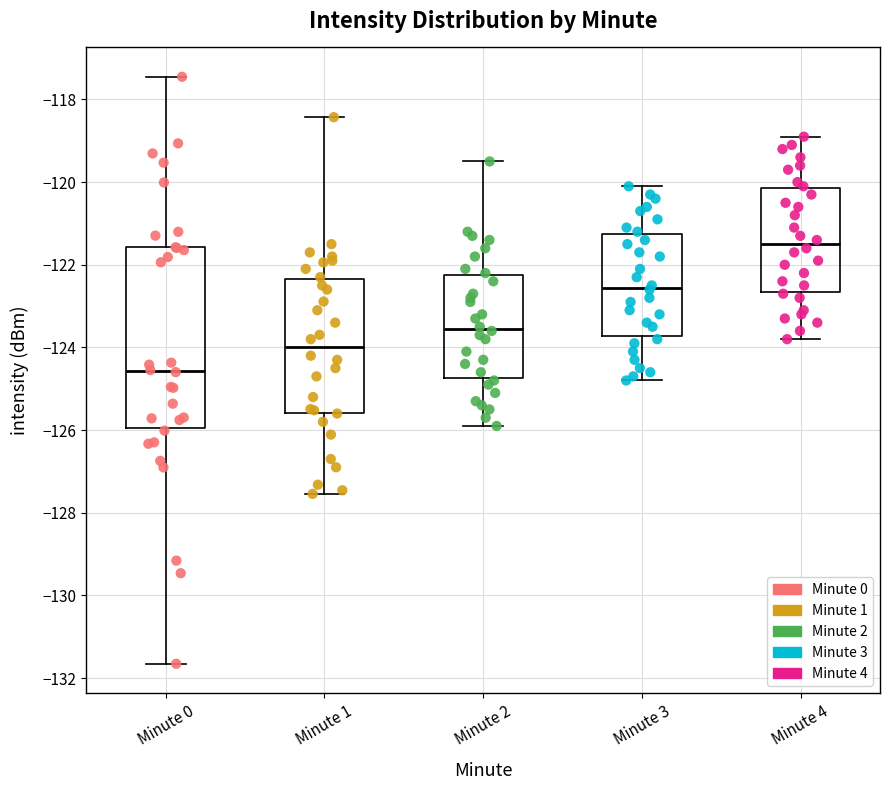

Where is the upper edge of the box for Minute 1 on the y-axis? The values are not printed on the chart, so give them approximately, as read against the axis.

-122.4